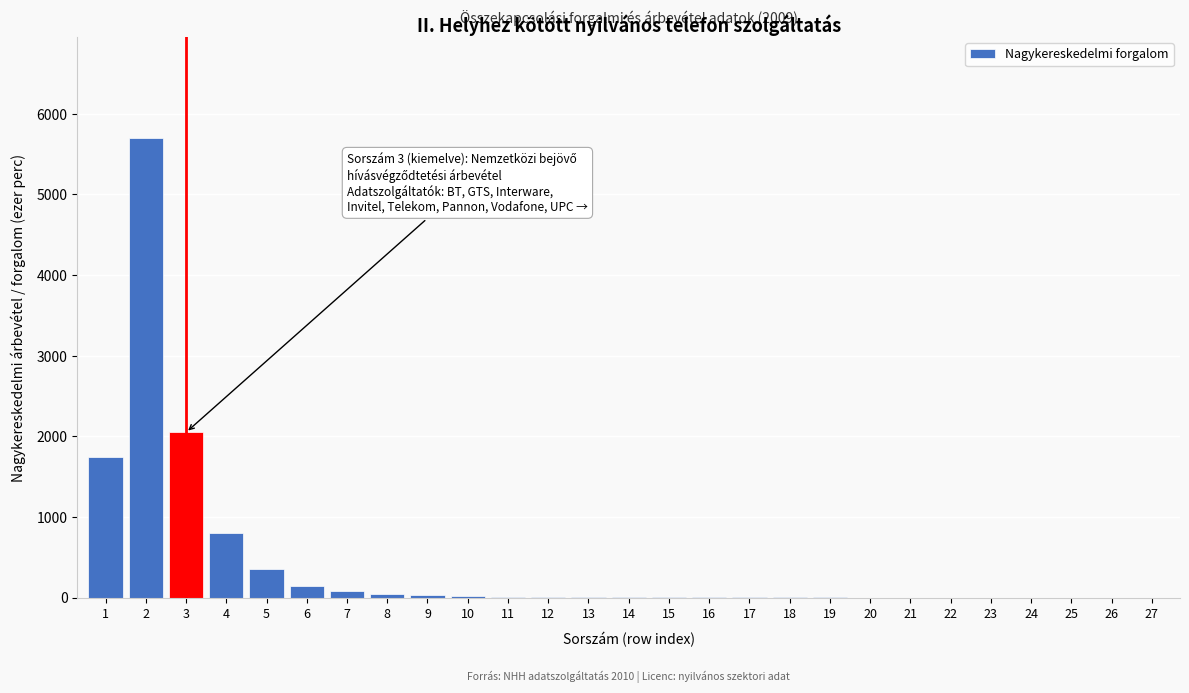

Is it true that the value at 3 is 3551?

False